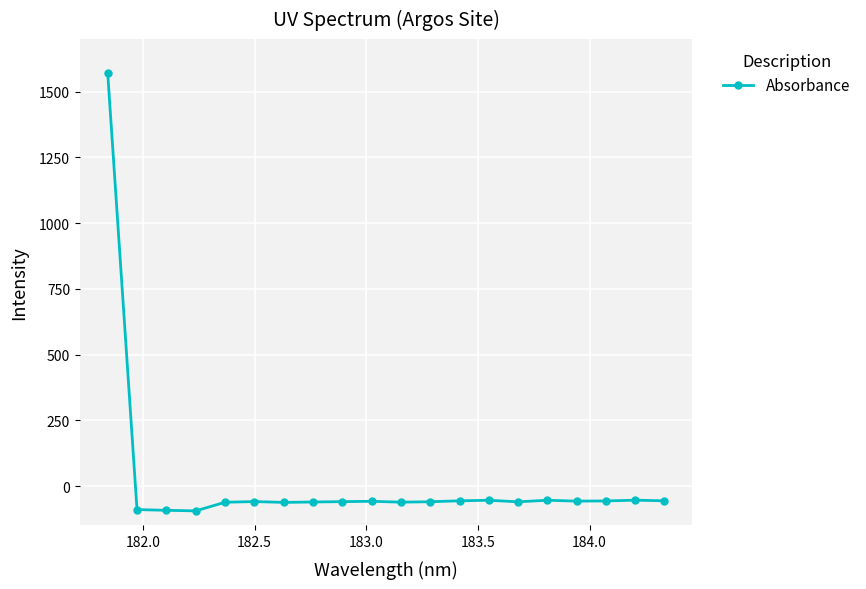

What is the greatest value displayed?

1572.1